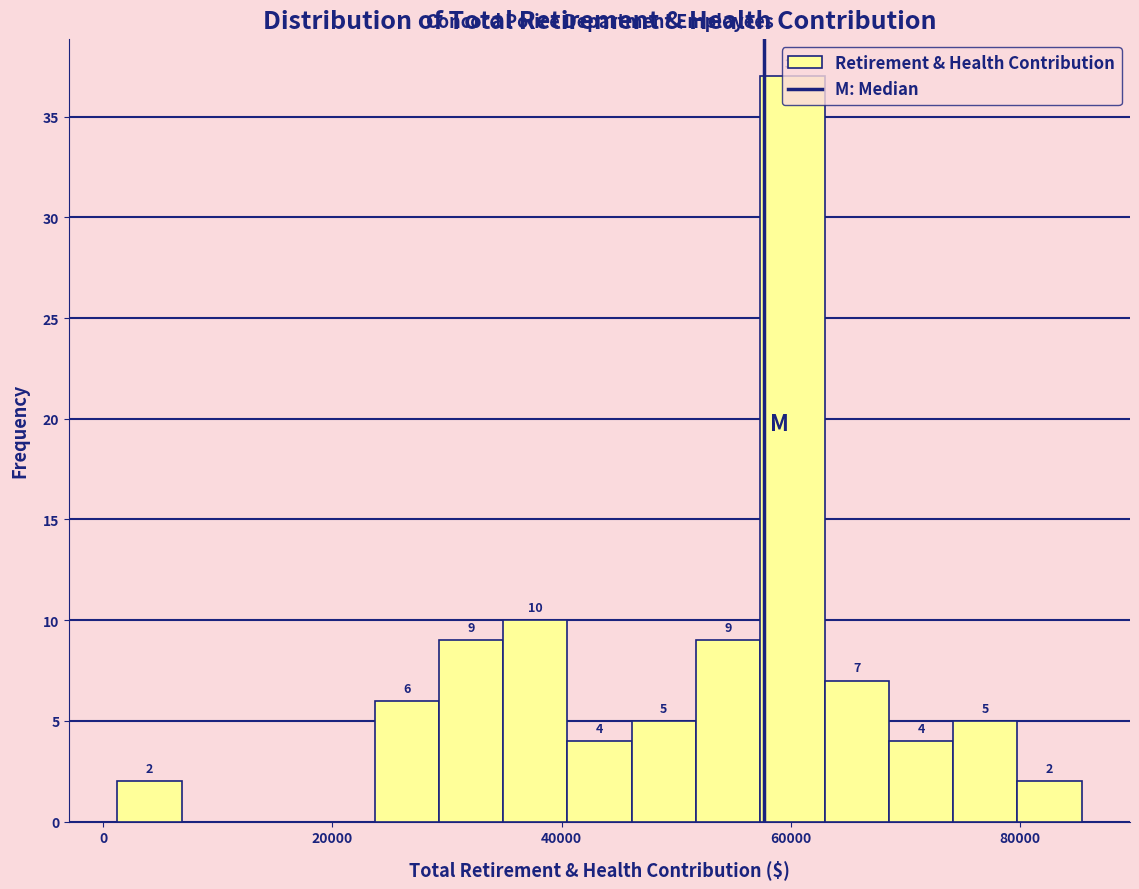

Around what value on the x-axis is the tallest bar? Give the approximate position of its centre, as read against the axis.

60000